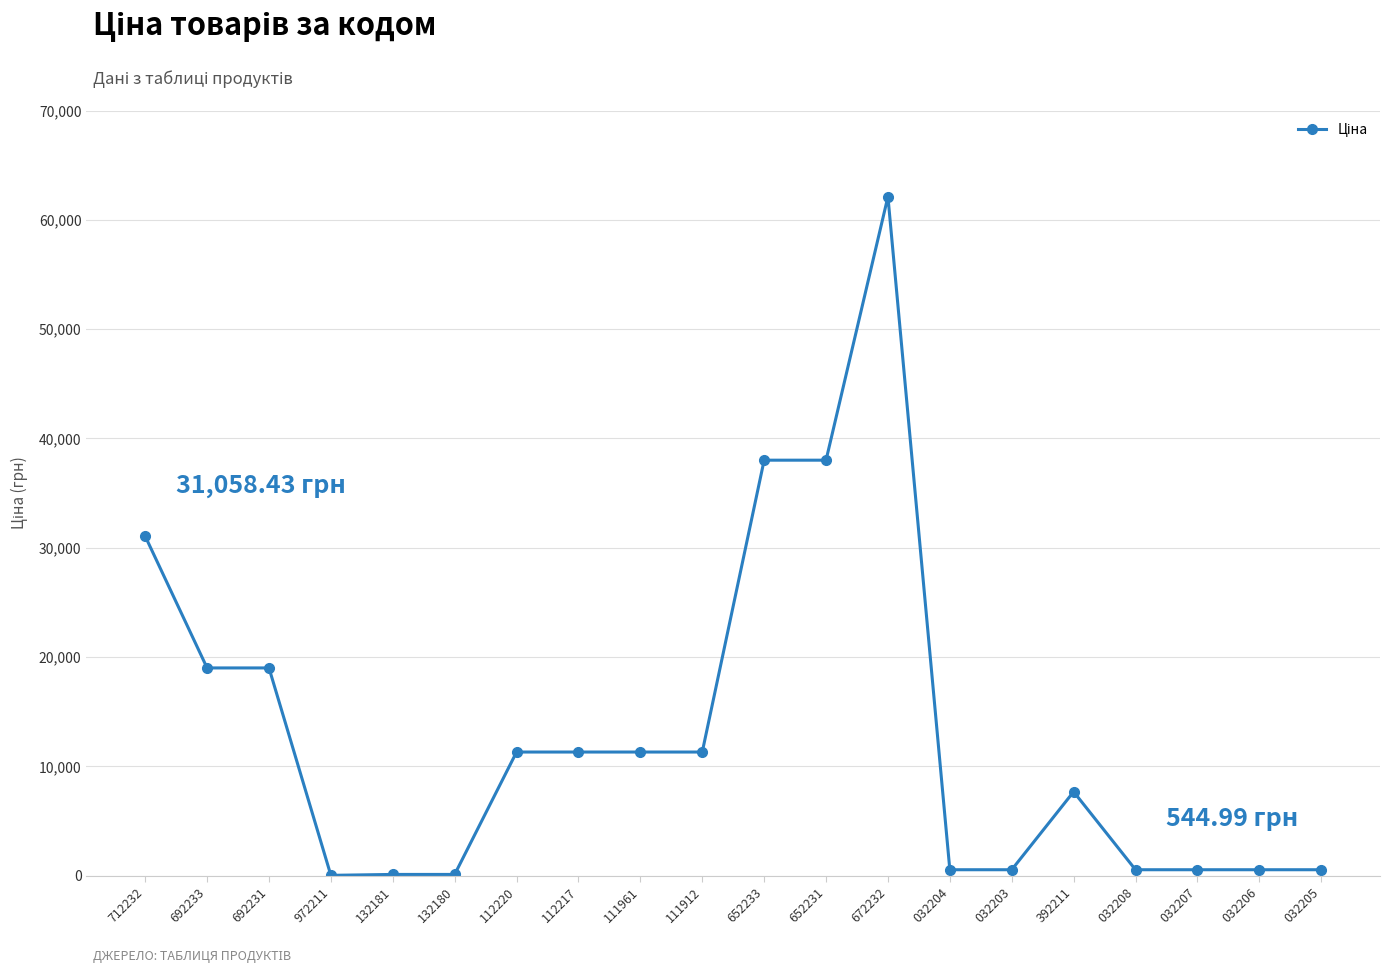

What is the difference between the values at 692233 and 111912?

7693.2